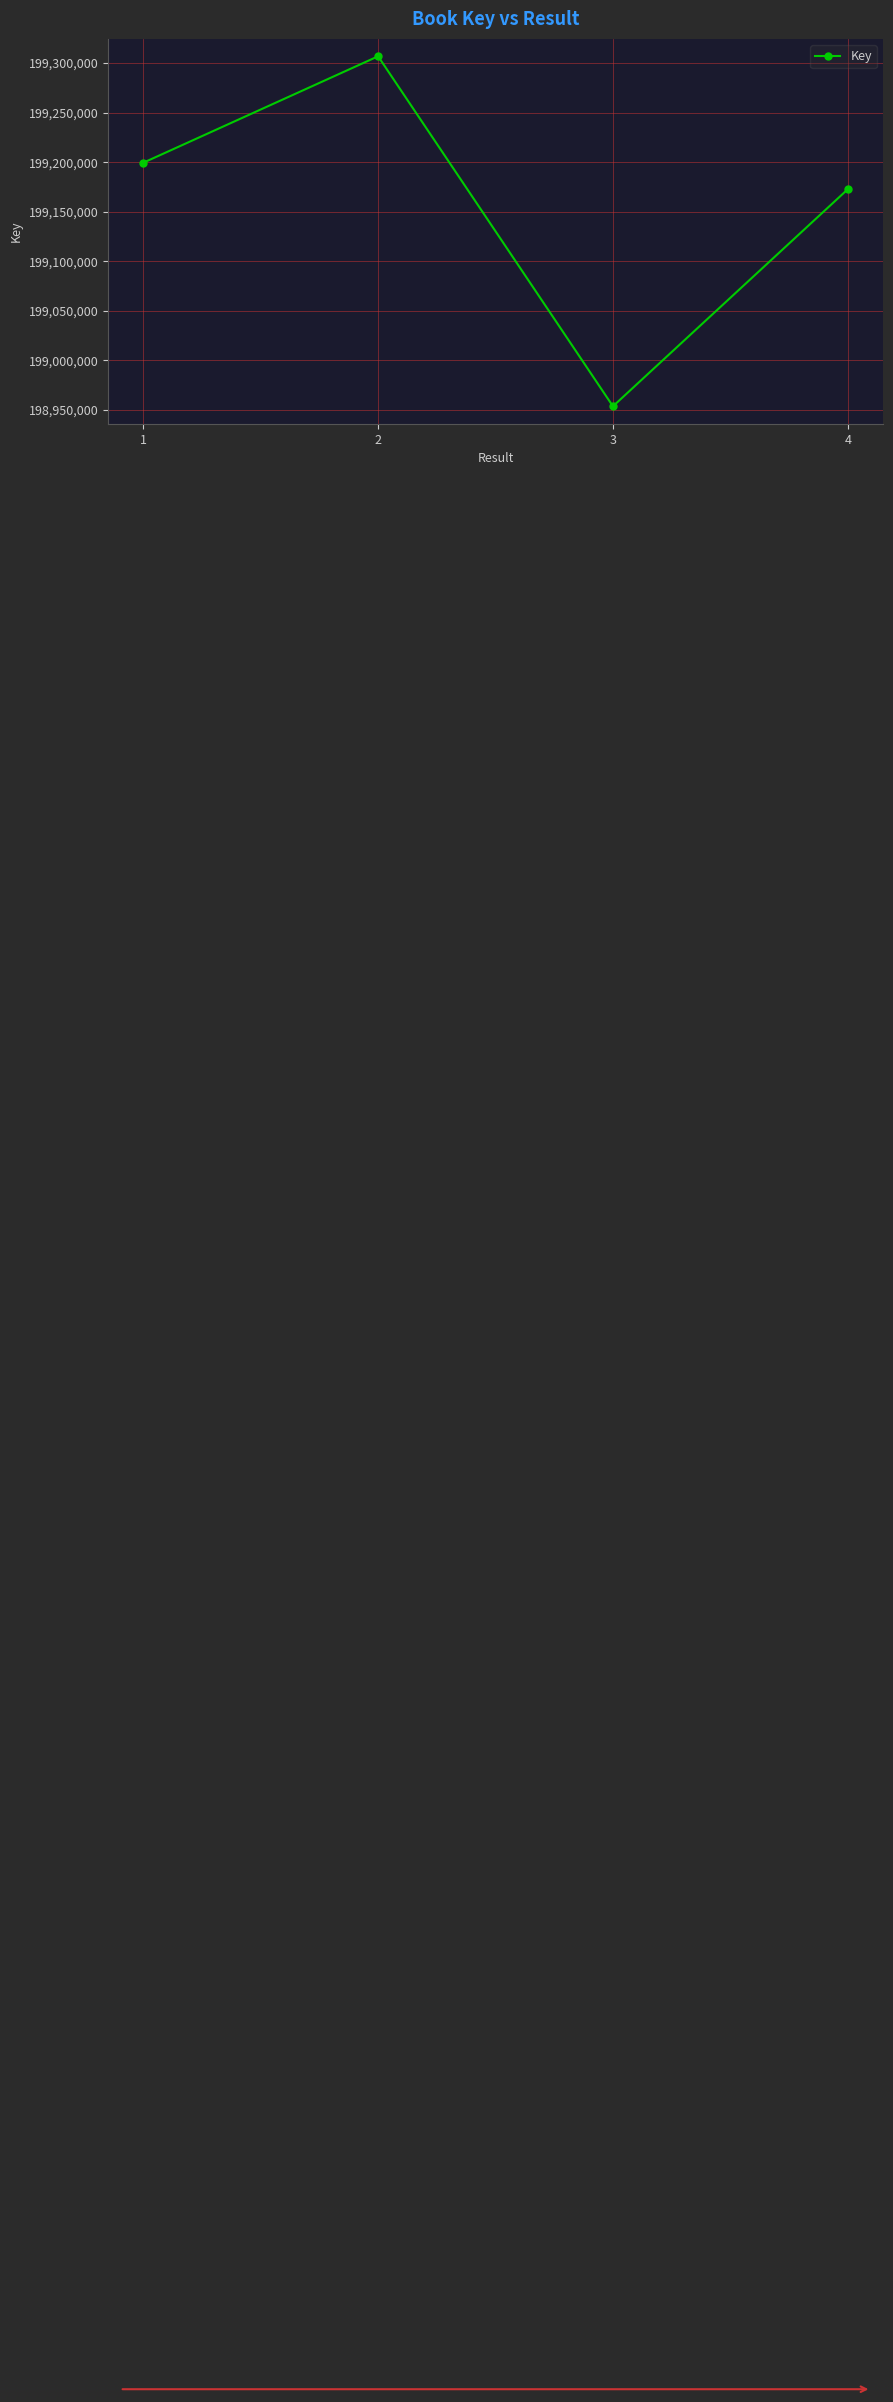

Count the number of categories in the chart.

4